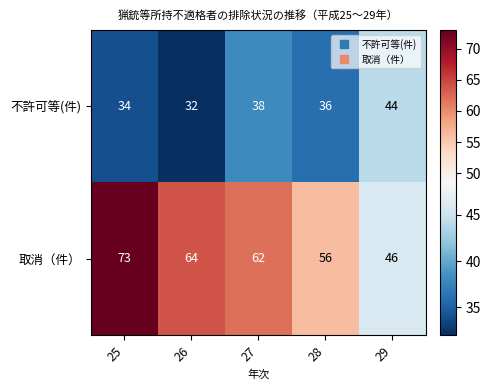

Which series has the largest total across all categories?

取消（件）